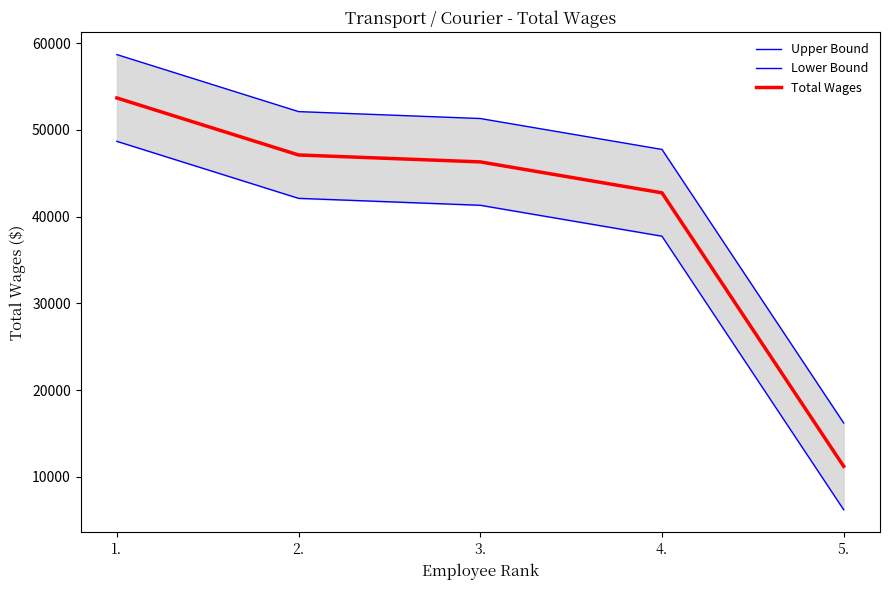

Reading right to left, extract all data points from this chart.

Upper Bound: 16211	47740	51305	52102	58675
Lower Bound: 6211	37740	41305	42102	48675
Total Wages: 11211	42740	46305	47102	53675